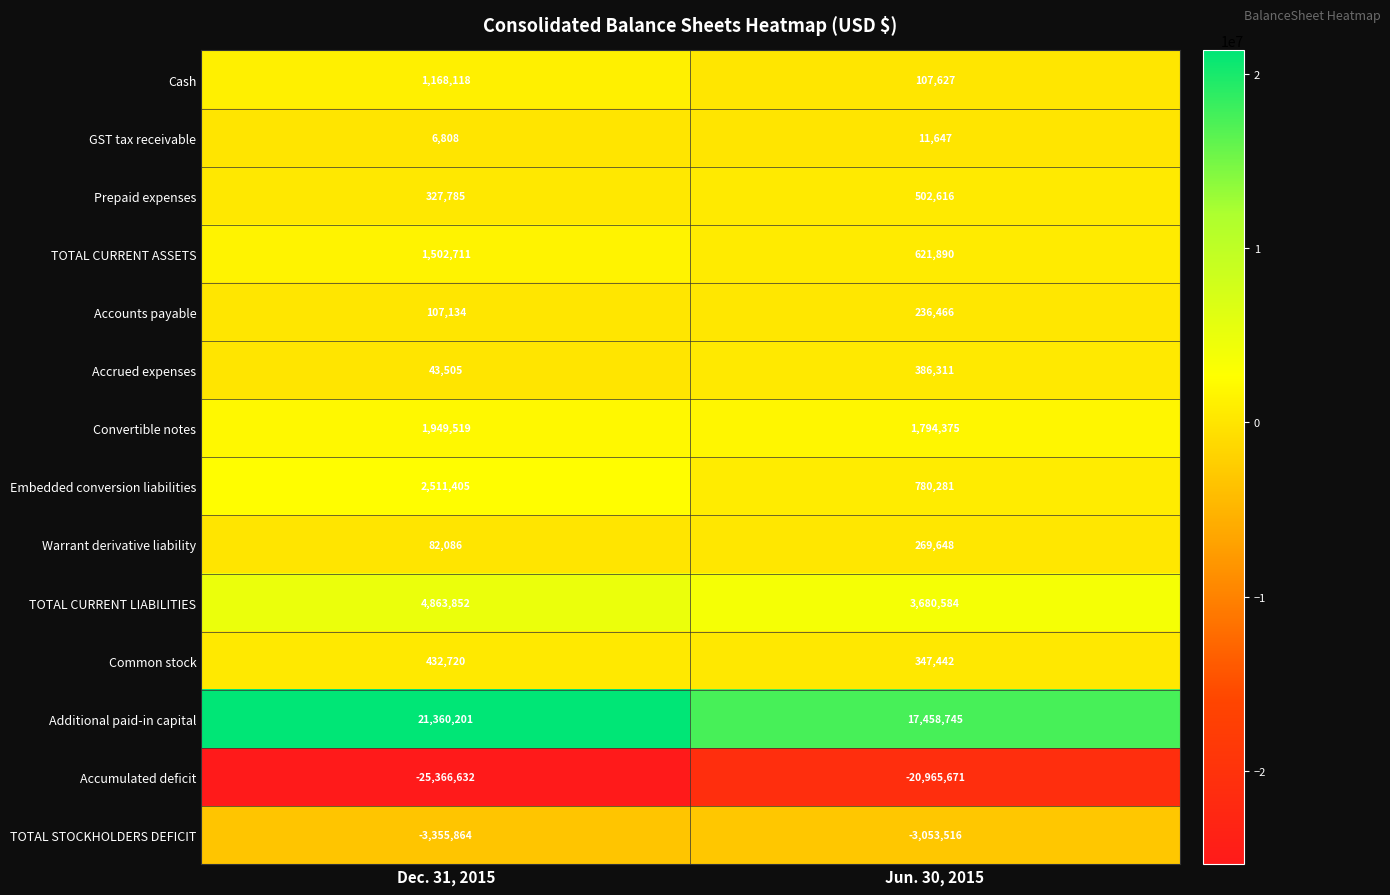

True or false: TOTAL STOCKHOLDERS DEFICIT has a value of -3355864 at Dec. 31, 2015.

True